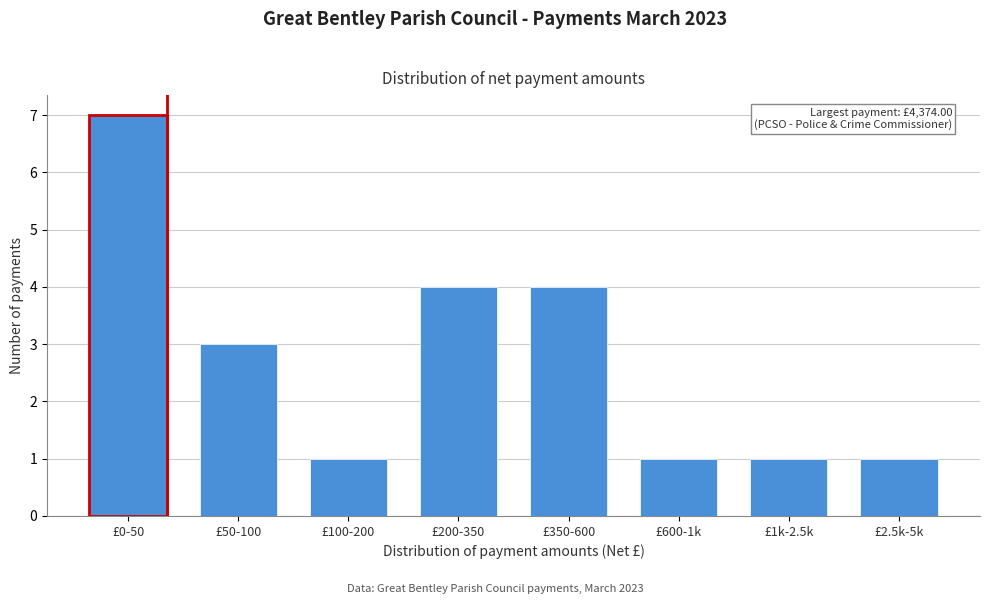

Reading left to right, list all the values displayed in this chart.

£0-50=7	£50-100=3	£100-200=1	£200-350=4	£350-600=4	£600-1k=1	£1k-2.5k=1	£2.5k-5k=1